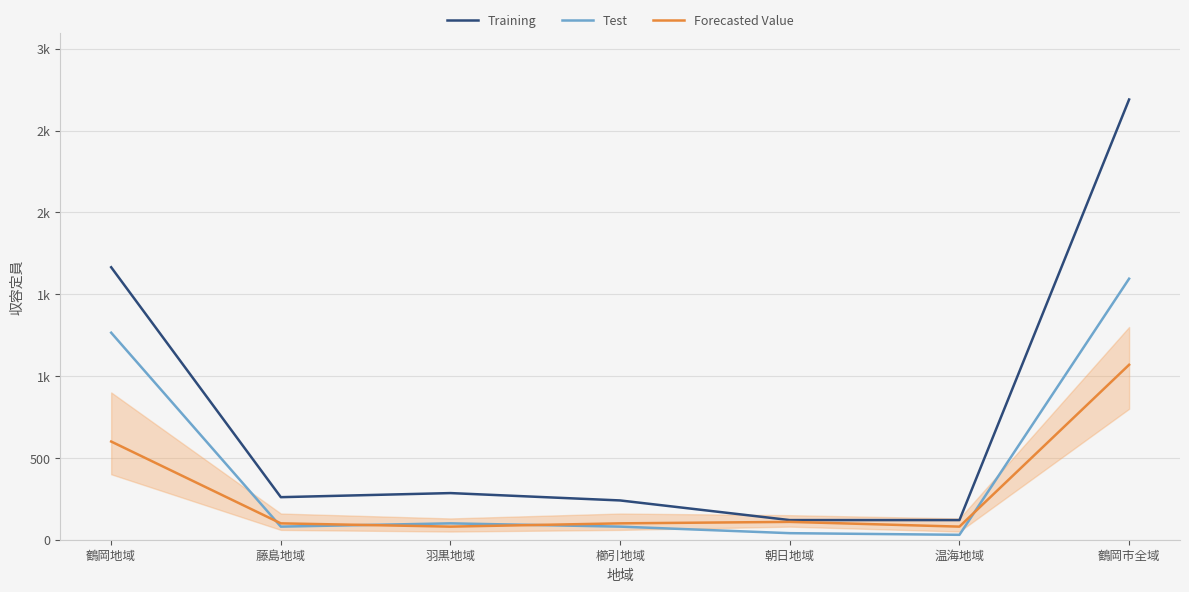

What is the lowest value of the Forecasted Value series?

80